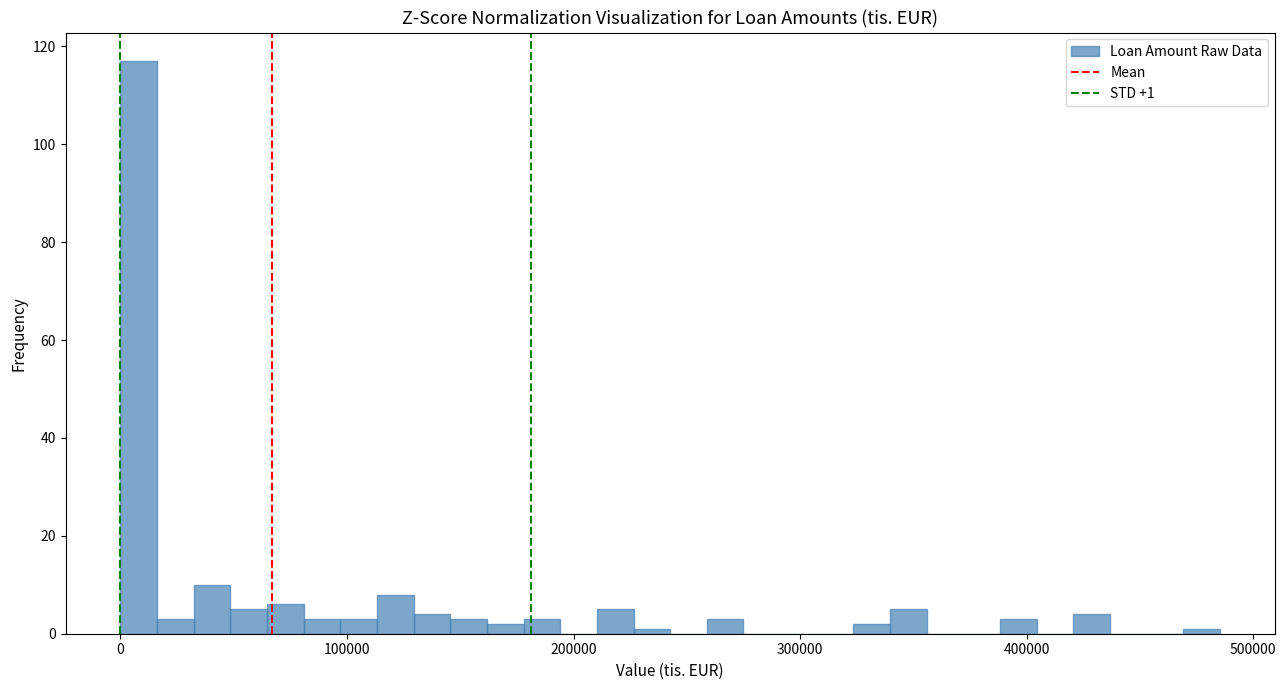

Around what value on the x-axis is the tallest bar? Give the approximate position of its centre, as read against the axis.

10000